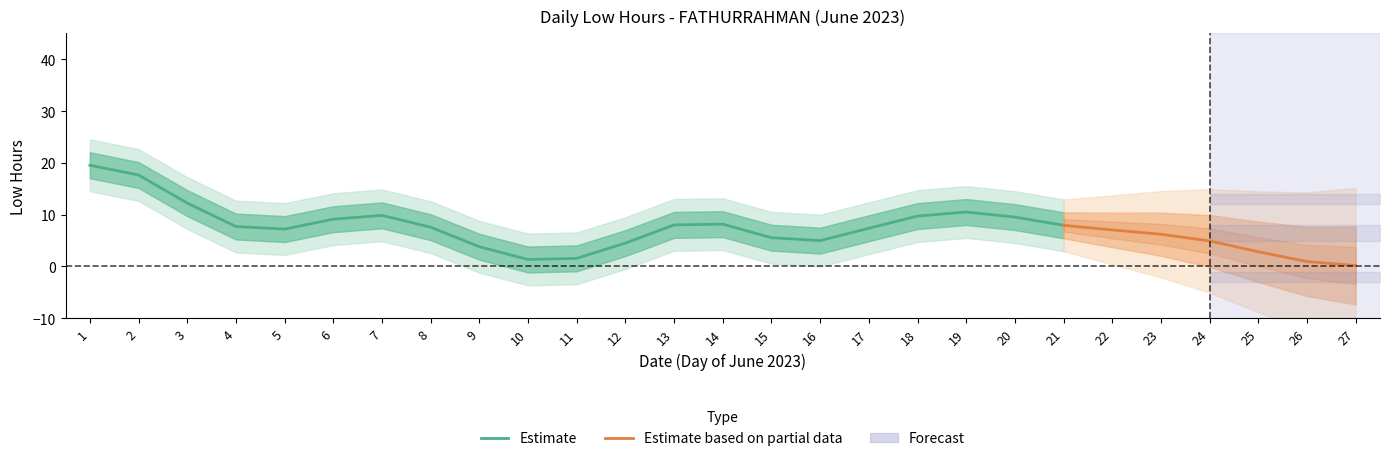

Is it true that Estimate equals 7.9 at 21?

True